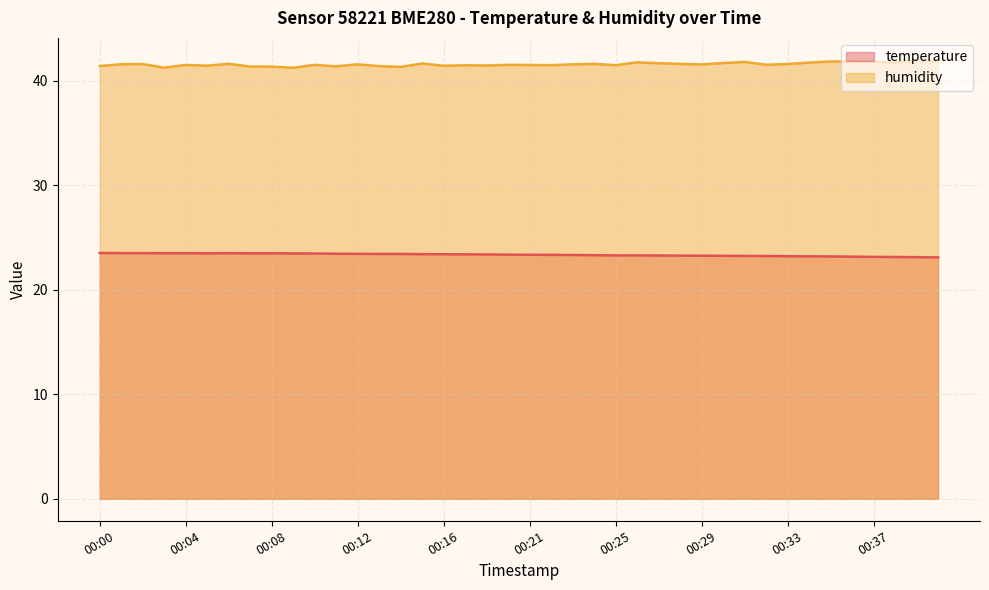

Rank the series by their maximum value, from highest to lowest.

humidity, temperature